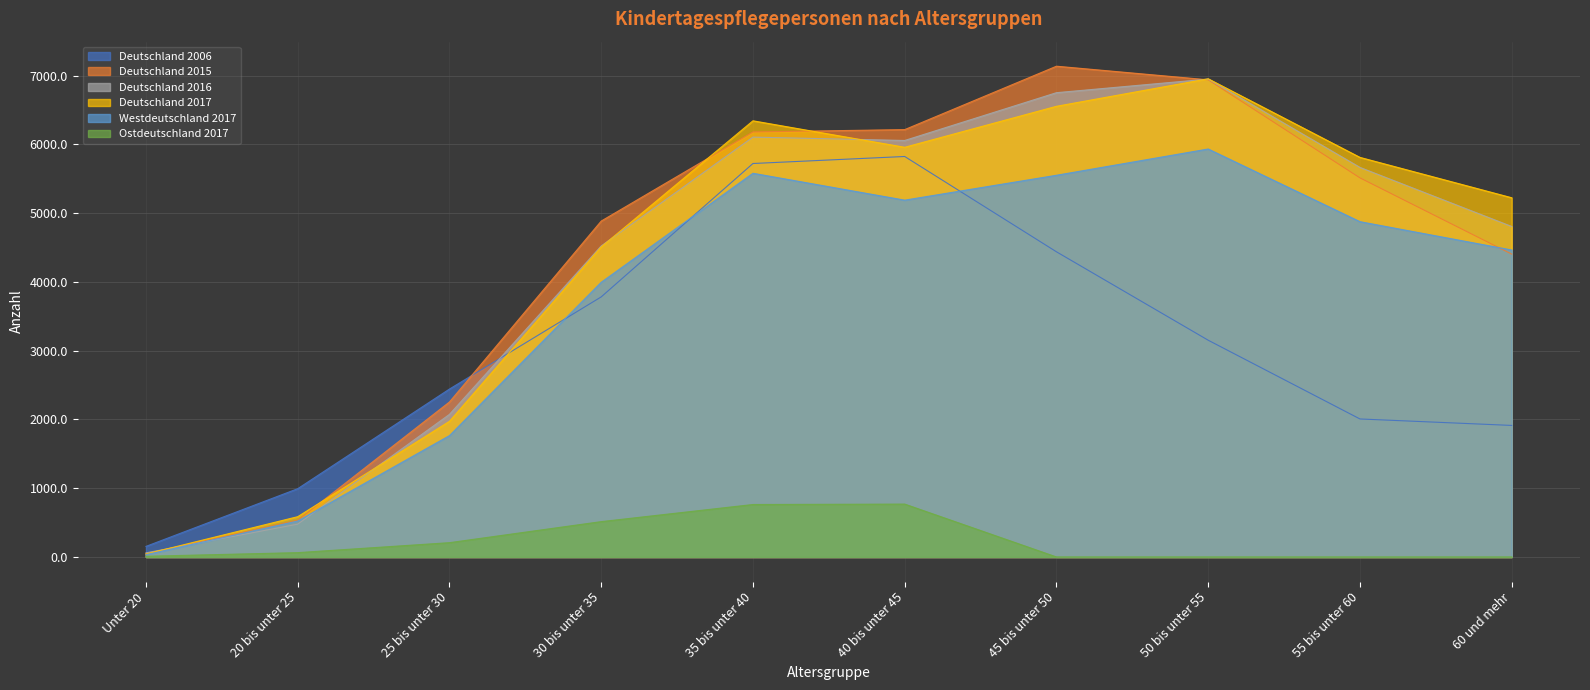

Reading left to right, list all the values displayed in this chart.

Deutschland 2006: 154	993	2442	3782	5722	5824	4438	3152	2007	1913
Deutschland 2015: 46	533	2254	4885	6181	6215	7137	6939	5513	4404
Deutschland 2016: 60	477	2074	4523	6106	6057	6752	6950	5665	4806
Deutschland 2017: 43	586	1973	4509	6343	5958	6554	6954	5811	5224
Westdeutschland 2017: 33	523	1765	3995	5580	5189	5551	5933	4876	4464
Ostdeutschland 2017: 10	63	208	514	763	769	0	0	0	0